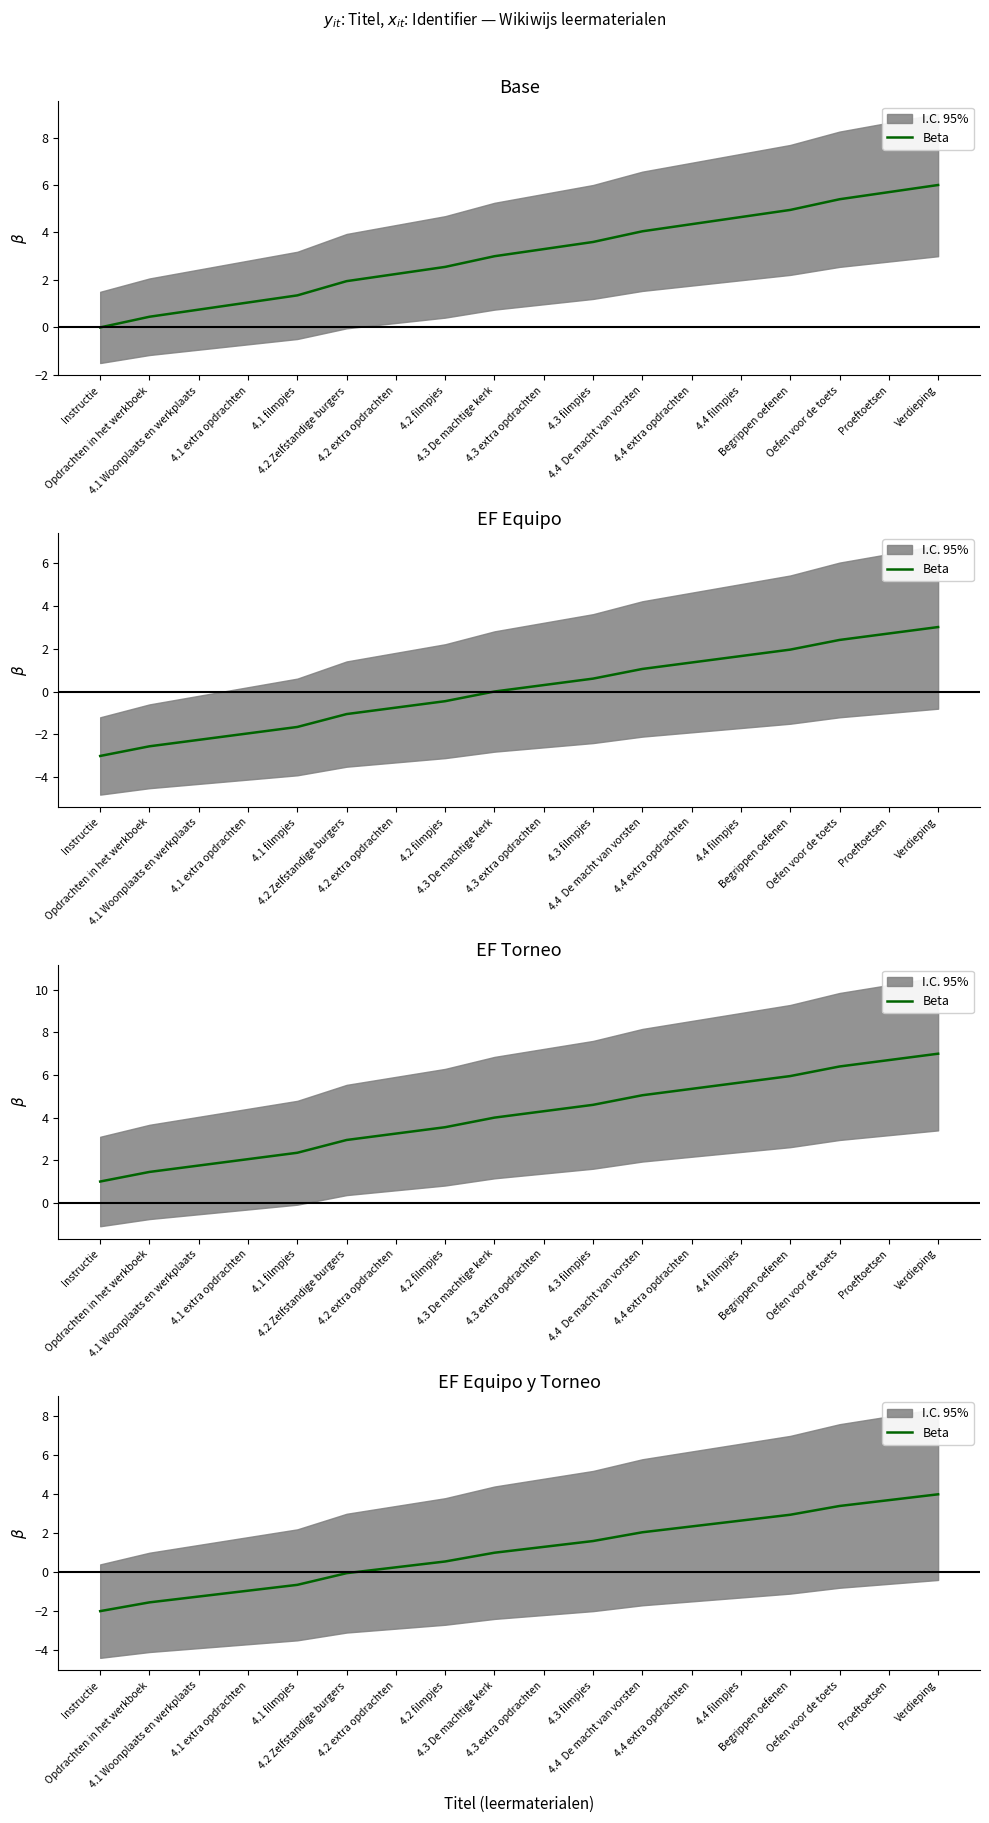

Is this an area chart (filled region under the line)?

No